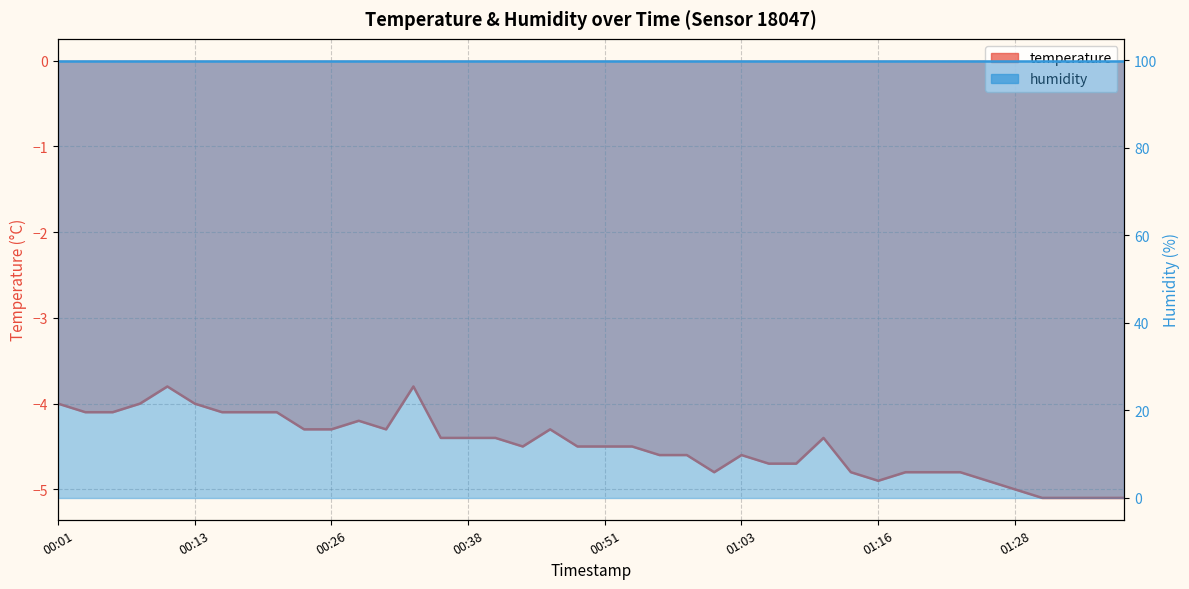

What is the greatest value displayed?

-3.8